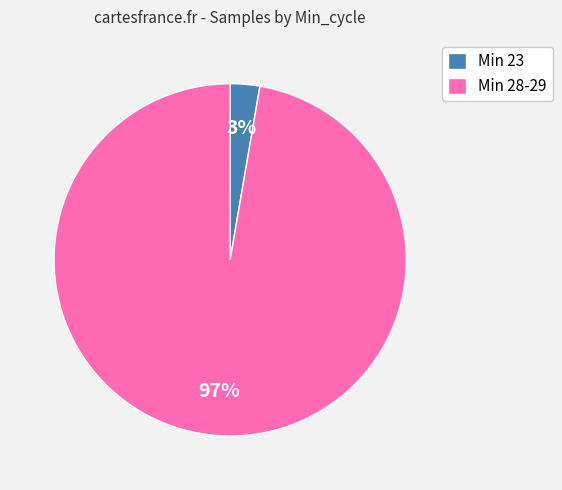

Does Min 23 account for over 50% of the chart?

No